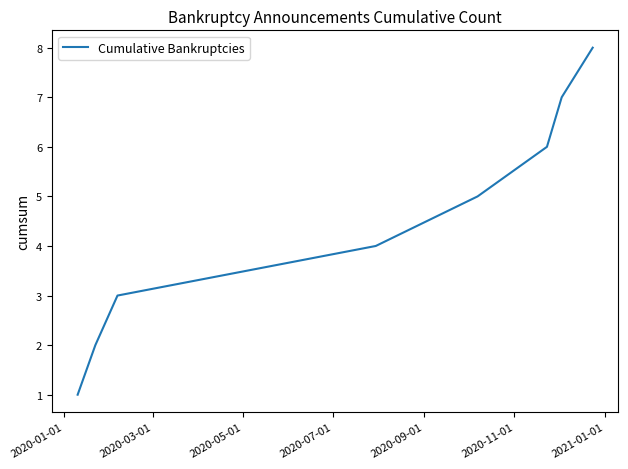

What is the maximum value shown in the chart?

8